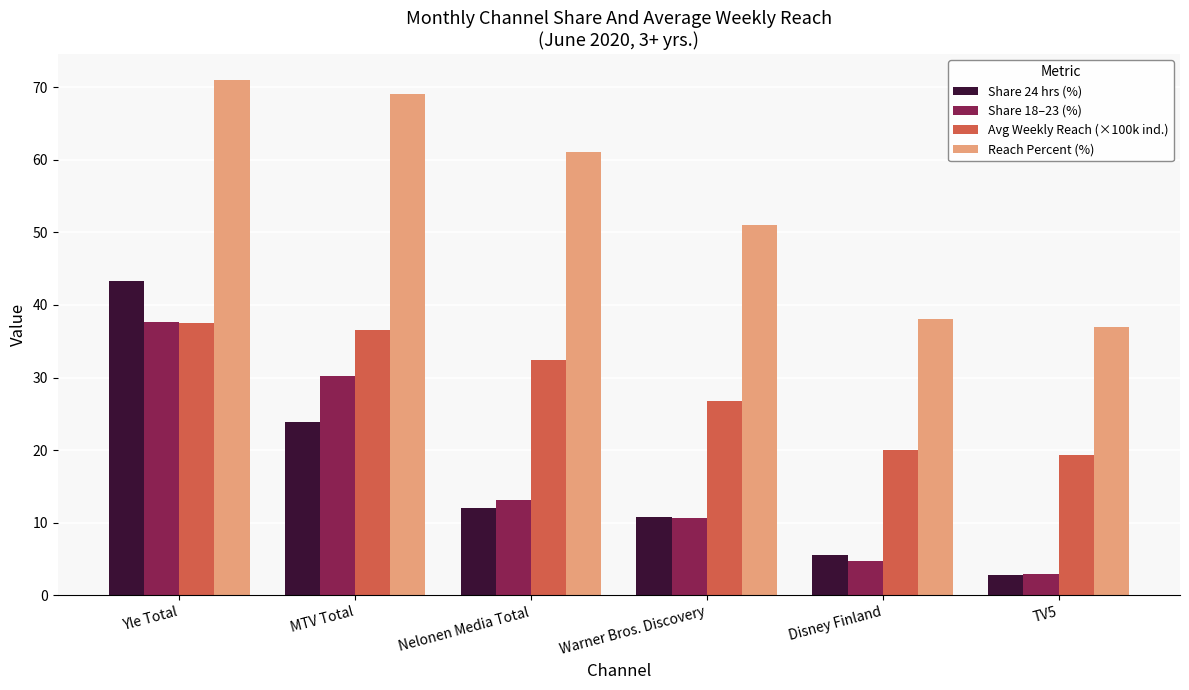

What is the sum of all Share 24 hrs (%) values?

98.4